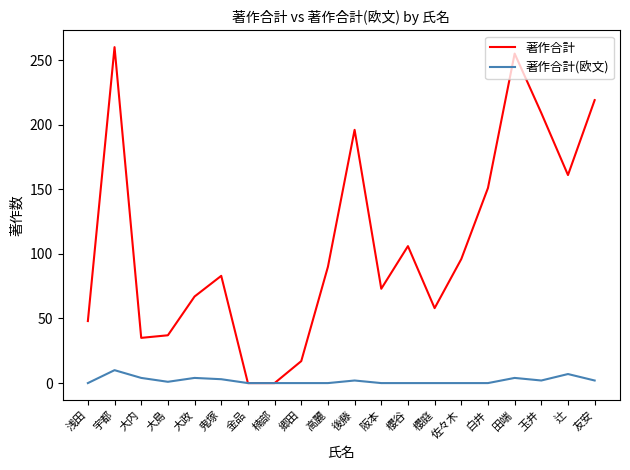

Which series has the widest spread of values?

著作合計